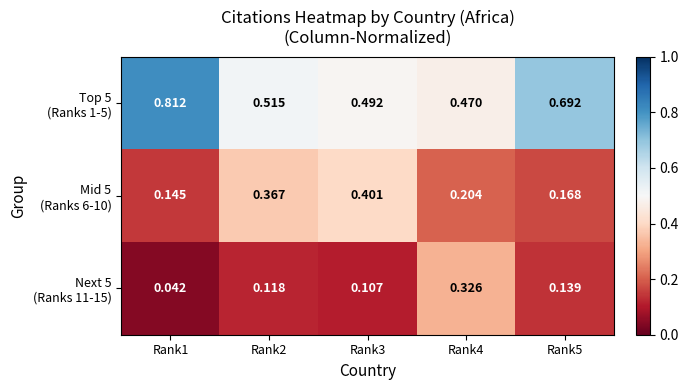

Rank the series by their maximum value, from lowest to highest.

Next 5 (Ranks 11-15), Mid 5 (Ranks 6-10), Top 5 (Ranks 1-5)